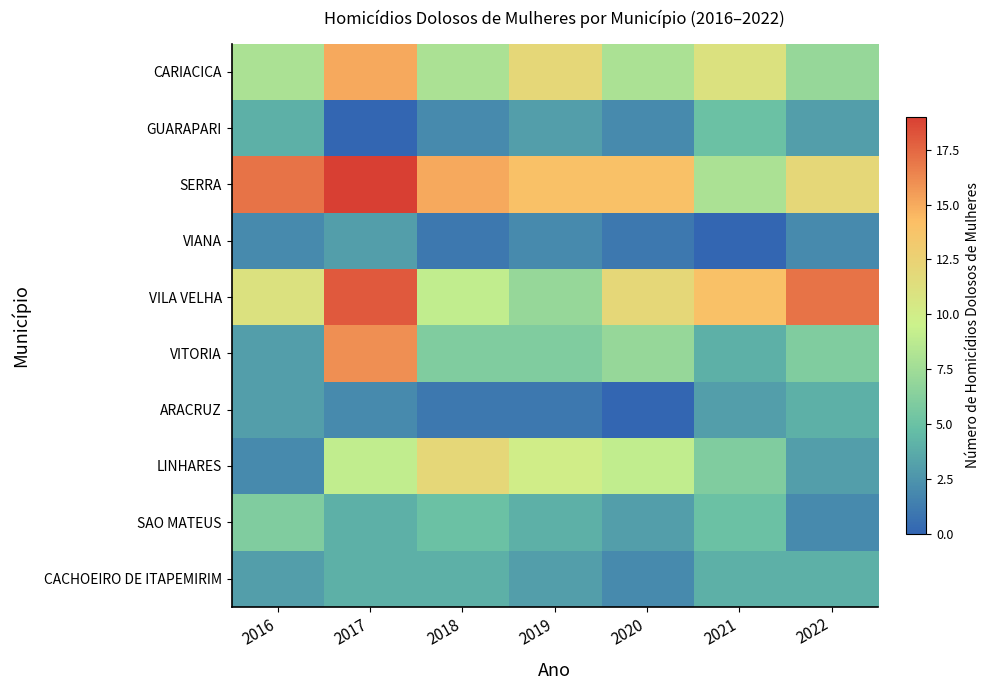

Reading left to right, what are all the values shown in this chart?

CARIACICA: 2016=8	2017=15	2018=8	2019=12	2020=8	2021=11	2022=7
GUARAPARI: 2016=4	2017=0	2018=2	2019=3	2020=2	2021=5	2022=3
SERRA: 2016=17	2017=19	2018=15	2019=14	2020=14	2021=8	2022=12
VIANA: 2016=2	2017=3	2018=1	2019=2	2020=1	2021=0	2022=2
VILA VELHA: 2016=11	2017=18	2018=9	2019=7	2020=12	2021=14	2022=17
VITORIA: 2016=3	2017=16	2018=6	2019=6	2020=7	2021=4	2022=6
ARACRUZ: 2016=3	2017=2	2018=1	2019=1	2020=0	2021=3	2022=4
LINHARES: 2016=2	2017=9	2018=12	2019=10	2020=9	2021=6	2022=3
SAO MATEUS: 2016=6	2017=4	2018=5	2019=4	2020=3	2021=5	2022=2
CACHOEIRO DE ITAPEMIRIM: 2016=3	2017=4	2018=4	2019=3	2020=2	2021=4	2022=4